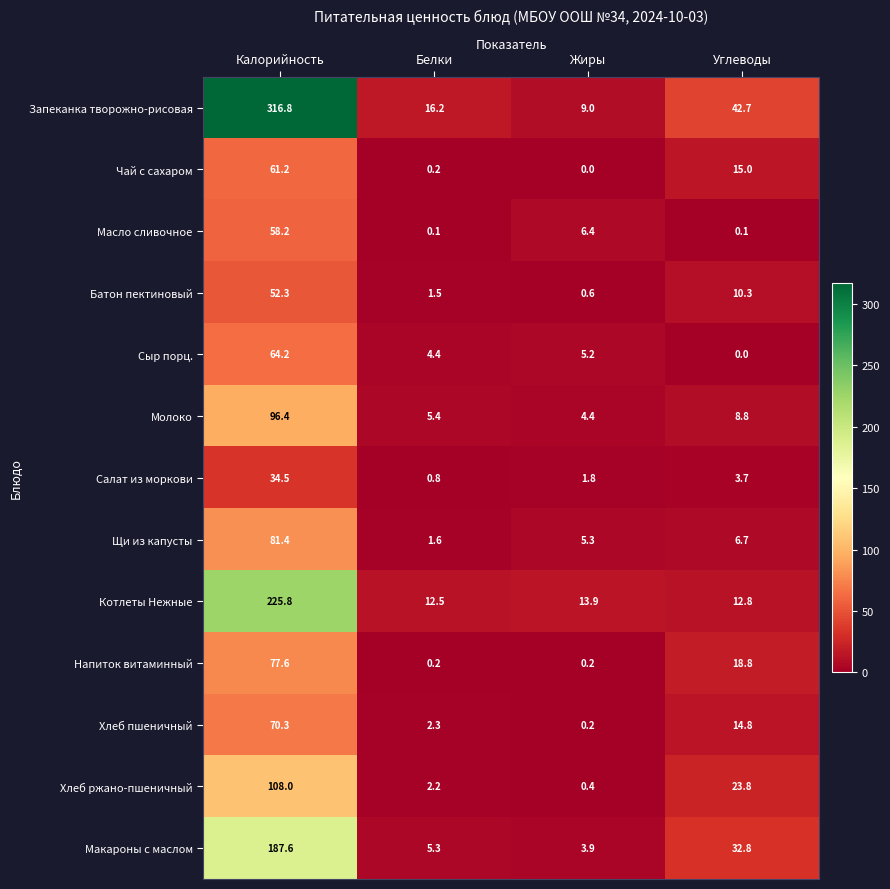

Is it true that Молоко equals 4.9 at Углеводы?

False